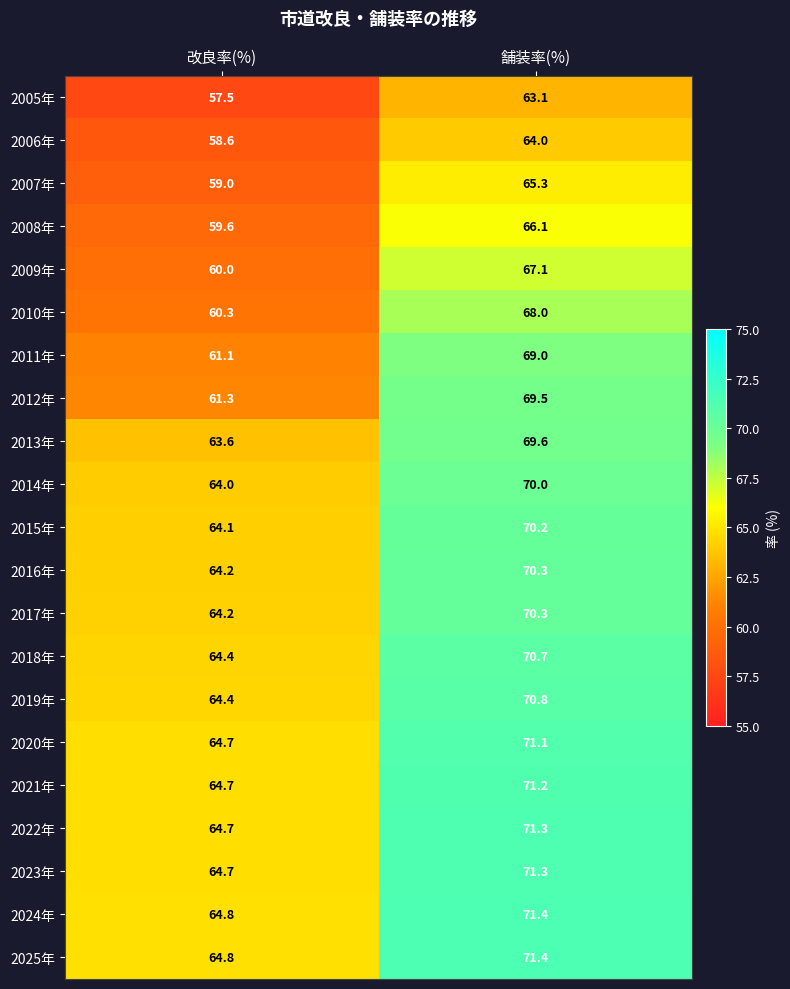

Is the value of 2013年 at 改良率(%) greater than the value of 2017年 at 改良率(%)?

No